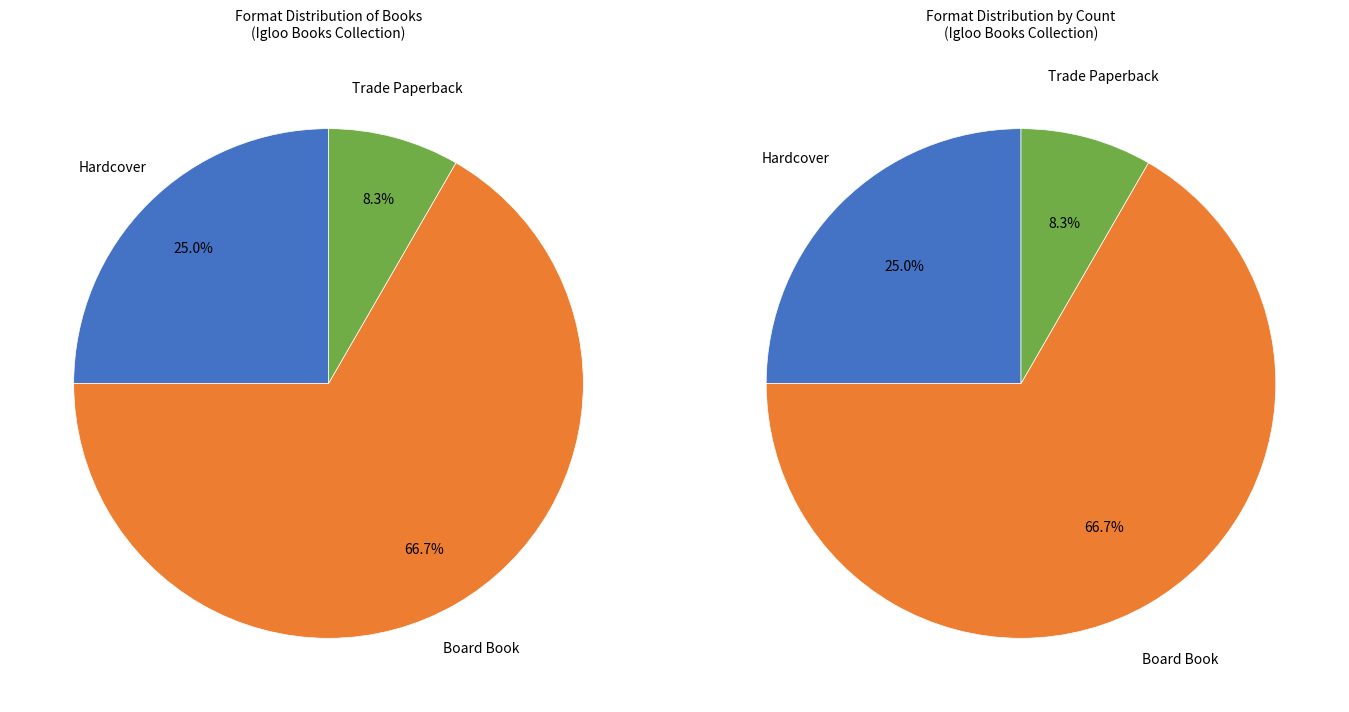

How many slices are in this pie chart?

3